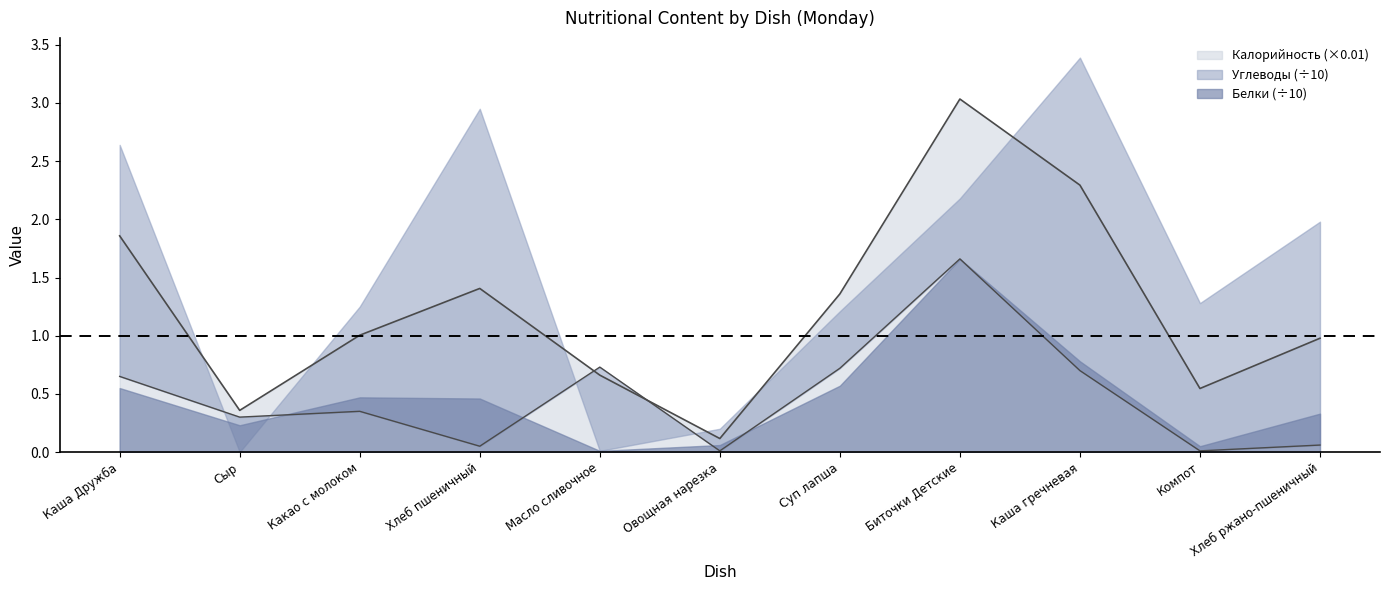

The Калорийность series shows 1.9 at Каша Дружба. True or false?

True